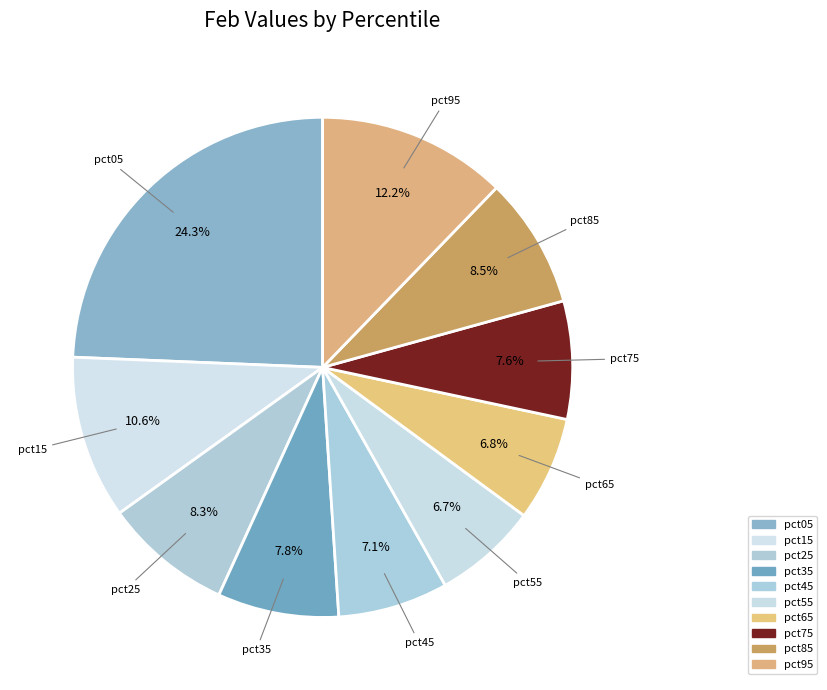

To the nearest percent, what portion does pct95 represent?

12%